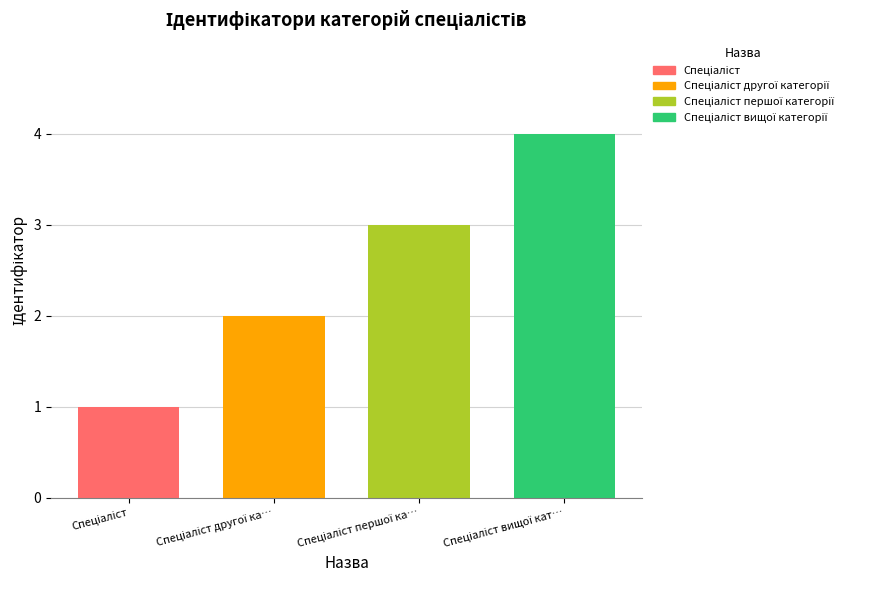

What is the maximum value shown in the chart?

4